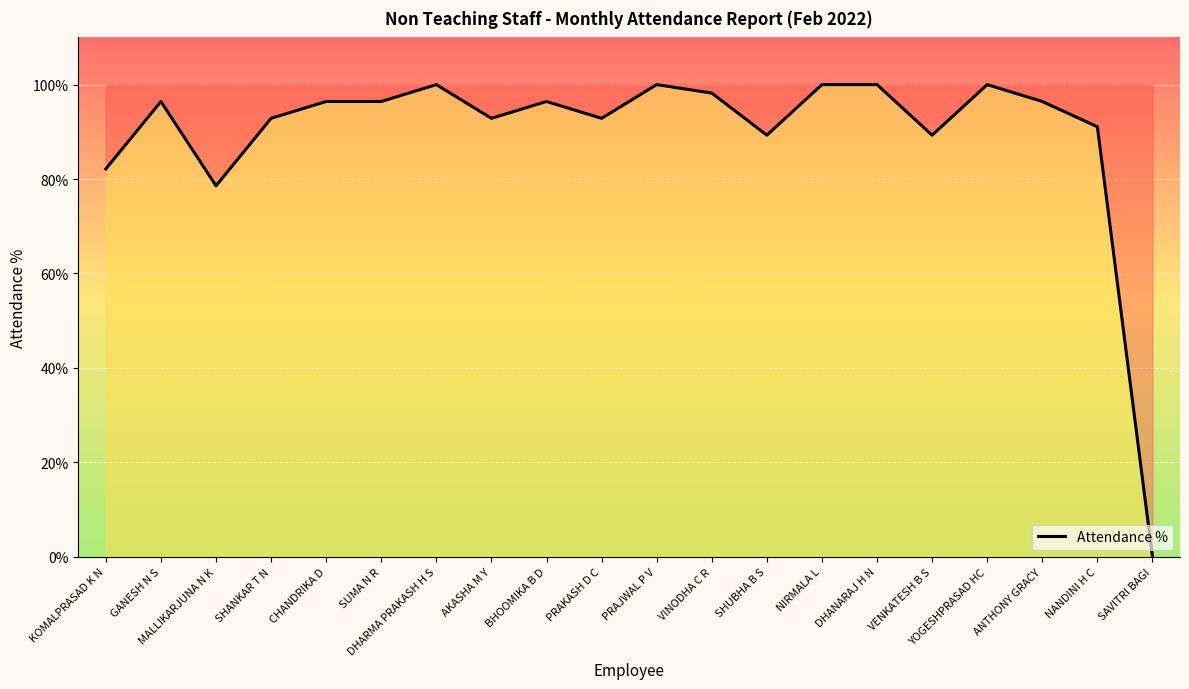

At which category does the data reach its first local valley?

MALLIKARJUNA N K